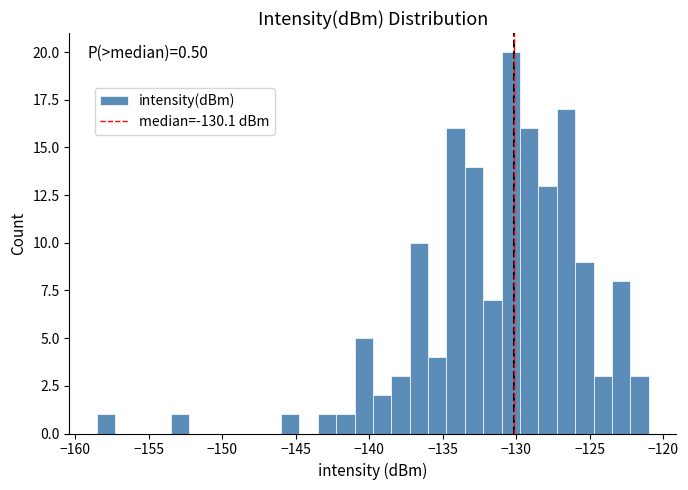

Read against the x-axis, roughly where is the centre of the tallest bar?

-130.5